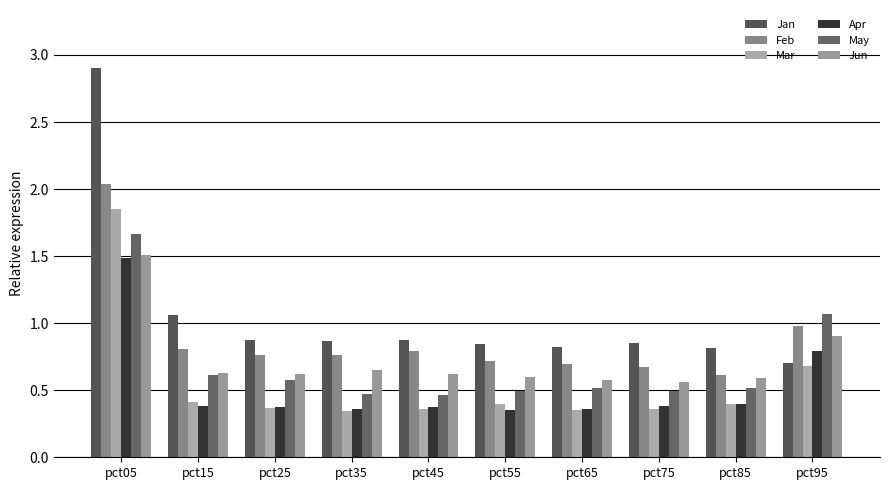

How many bars are there in each group?

6